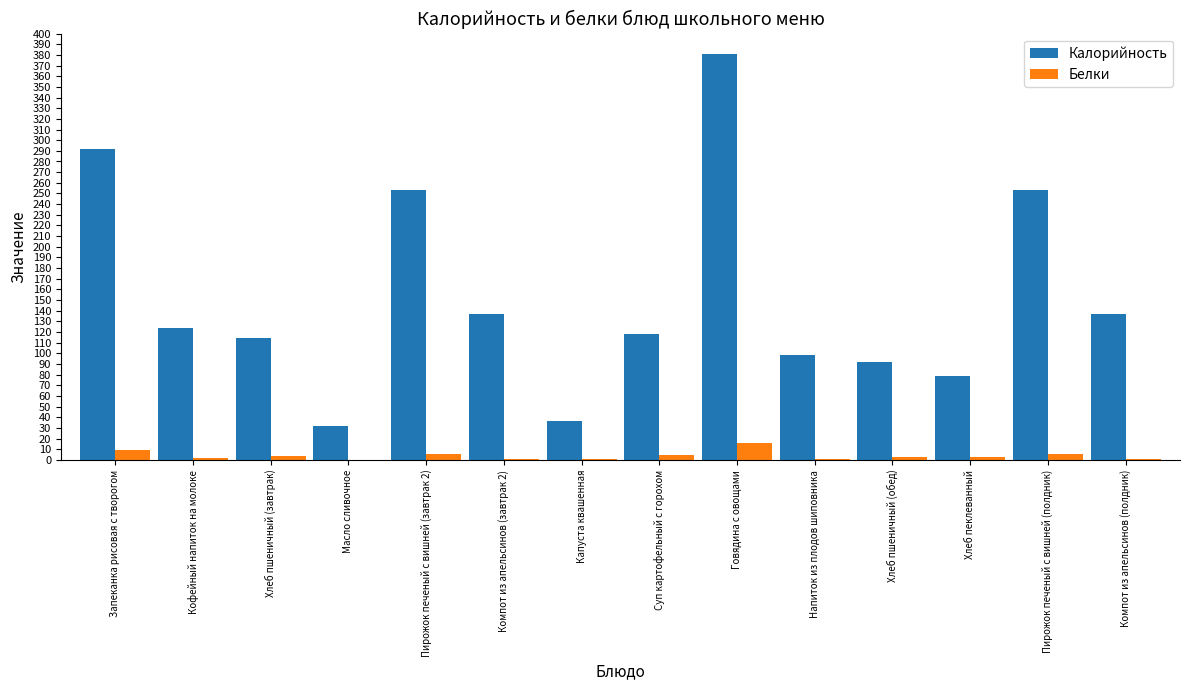

Which series changed the most between Капуста квашенная and Пирожок печеный с вишней (полдник)?

Калорийность